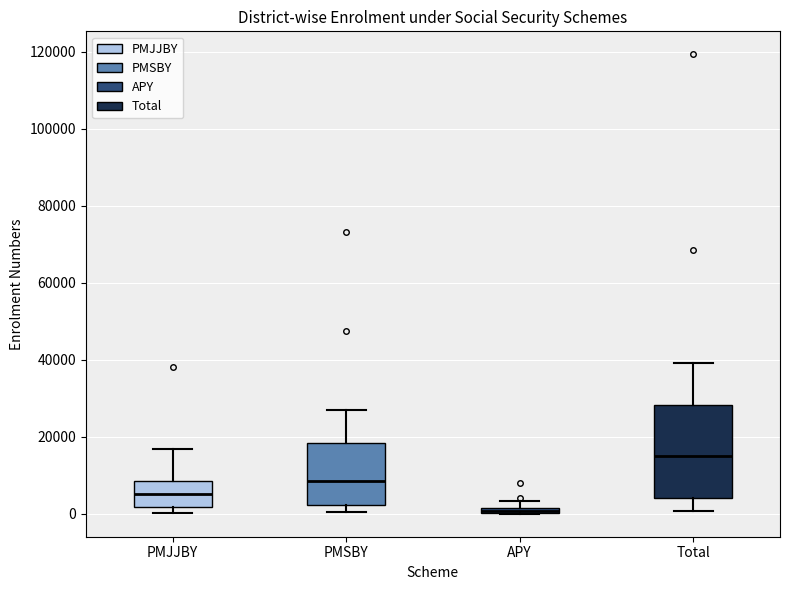

Comparing the boxes themselves (not the whiskers), which one is the tallest?

Total